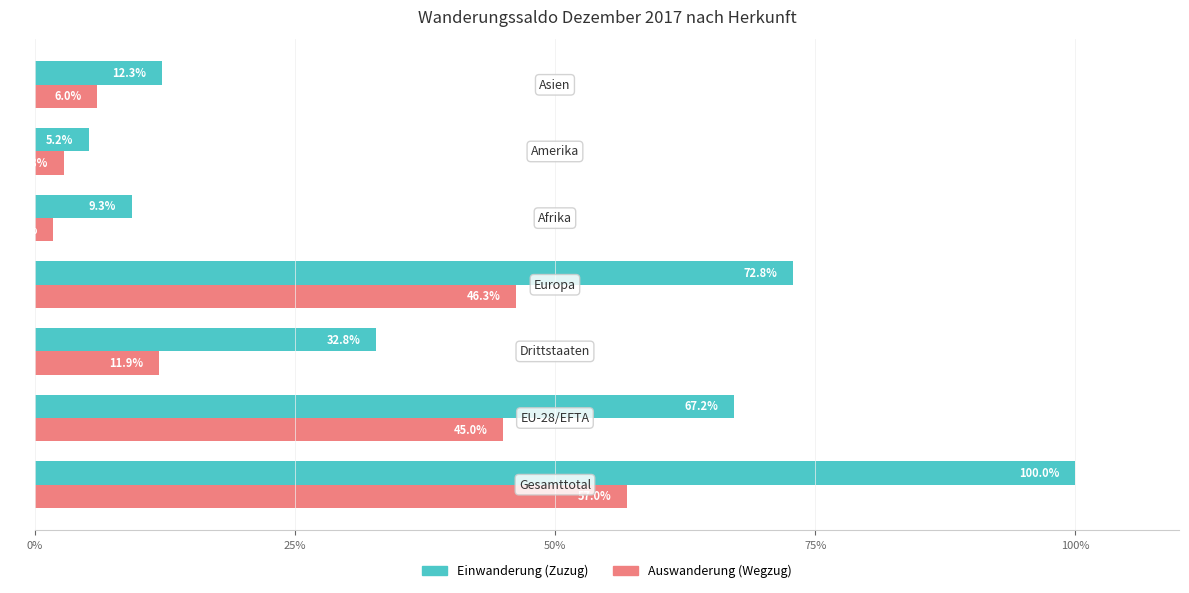

What is the average value of the Einwanderung (Zuzug) series?

42.8